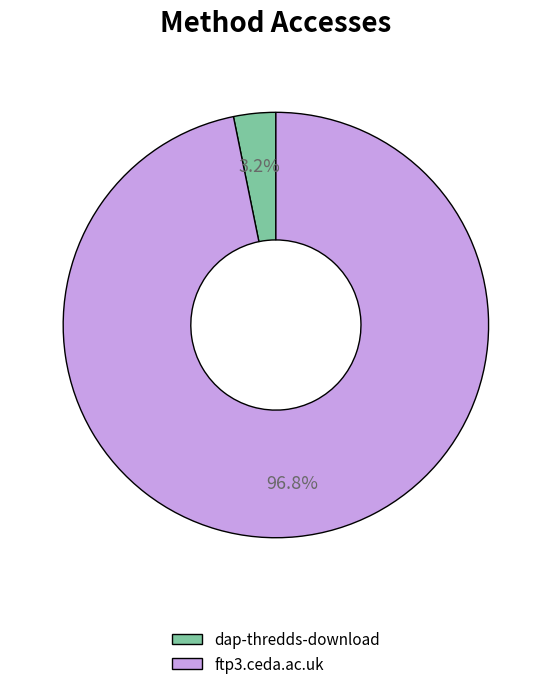

To the nearest percent, what is the difference between the ftp3.ceda.ac.uk and dap-thredds-download slice percentages?

94%